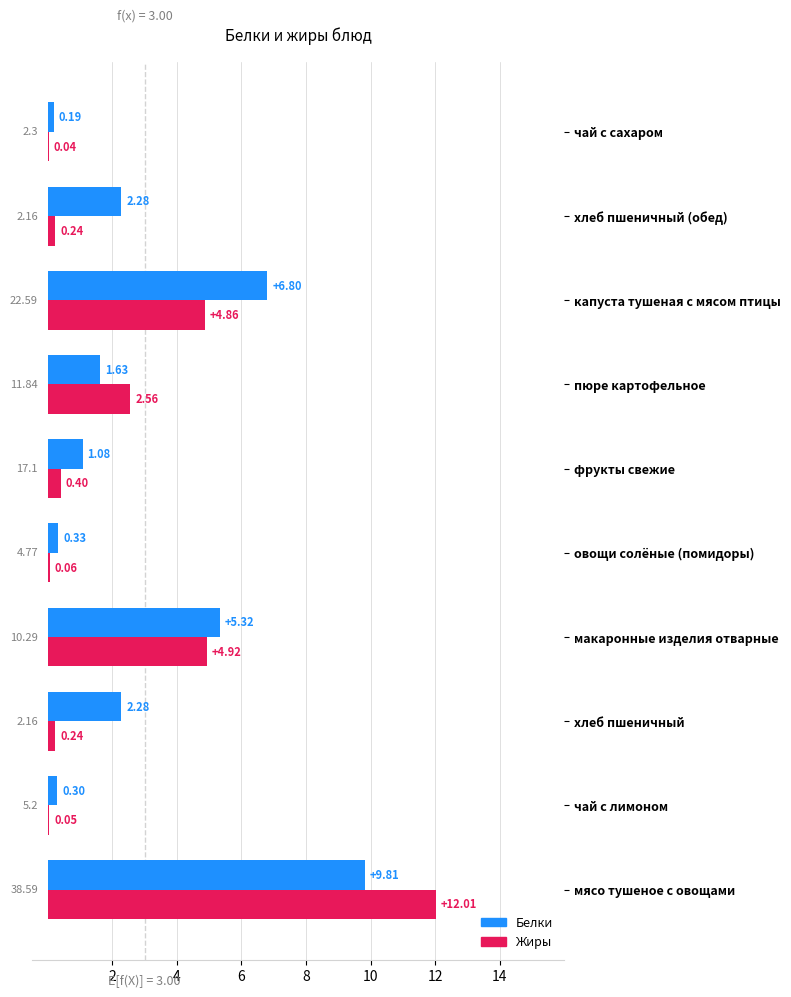

Which series has the largest total across all categories?

Белки